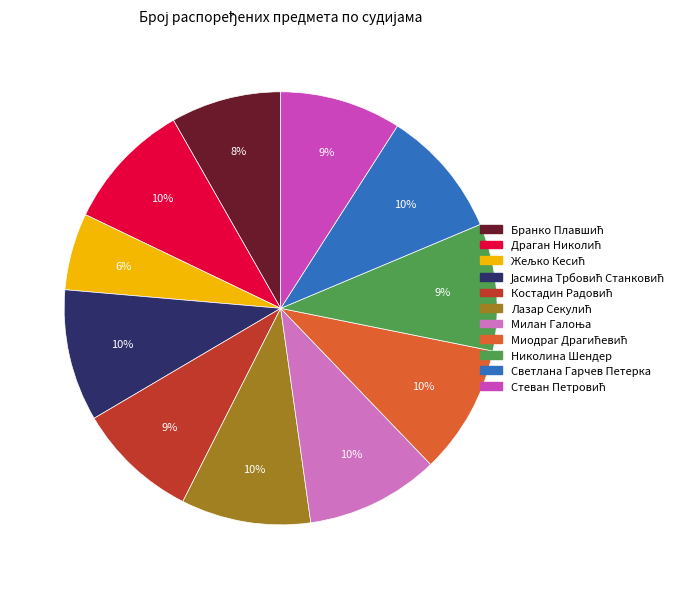

What percentage is the Николина Шендер slice, to the nearest percent?

9%